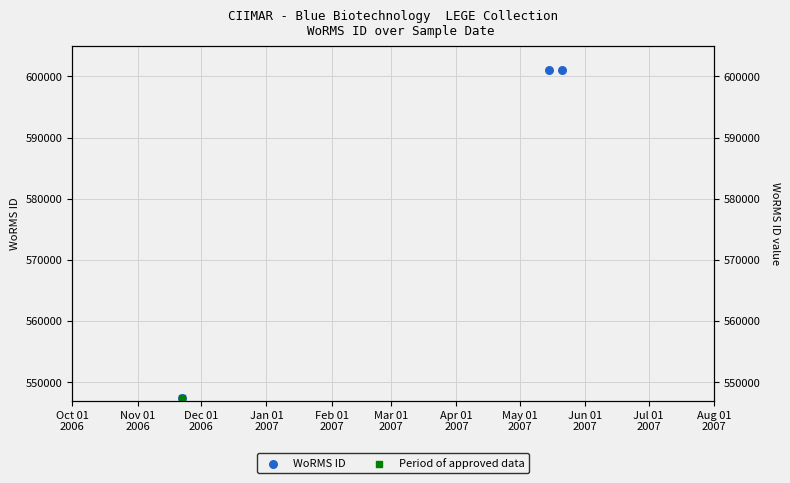

Which has a higher value, Dec 01
2006 or Oct 01
2006?

Dec 01
2006